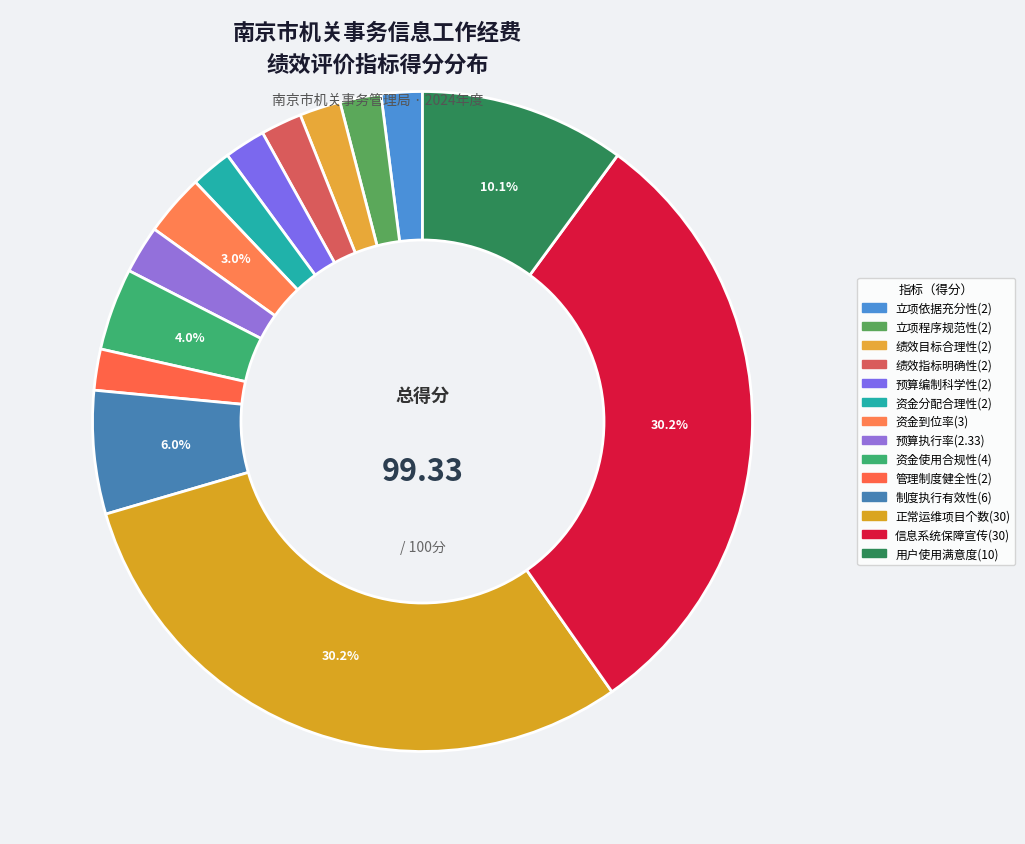

Approximately how many times larger is the value at 立项依据充分性 compared to 正常运维项目个数?

0.1